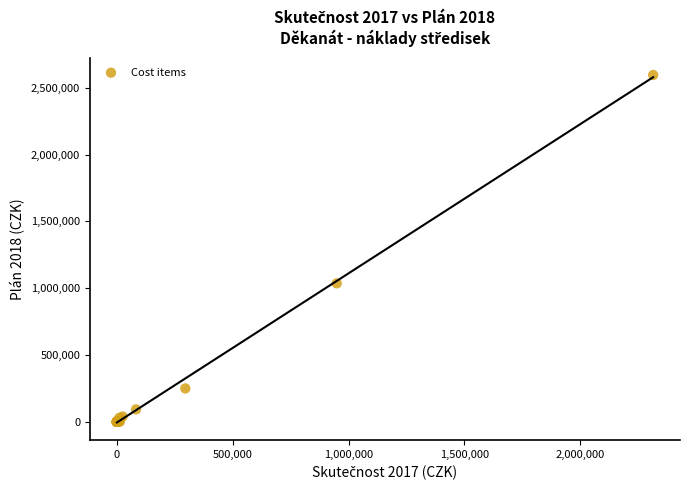

What Y value in the scatter plot is closest to 1298073?

1036566.4